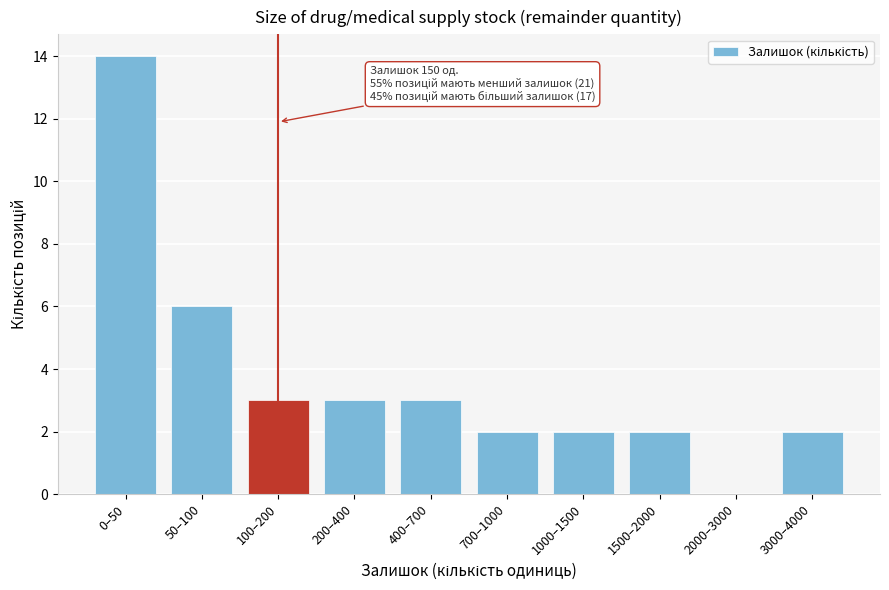

Reading left to right, what are all the values shown in this chart?

0–50=14	50–100=6	100–200=3	200–400=3	400–700=3	700–1000=2	1000–1500=2	1500–2000=2	2000–3000=0	3000–4000=2